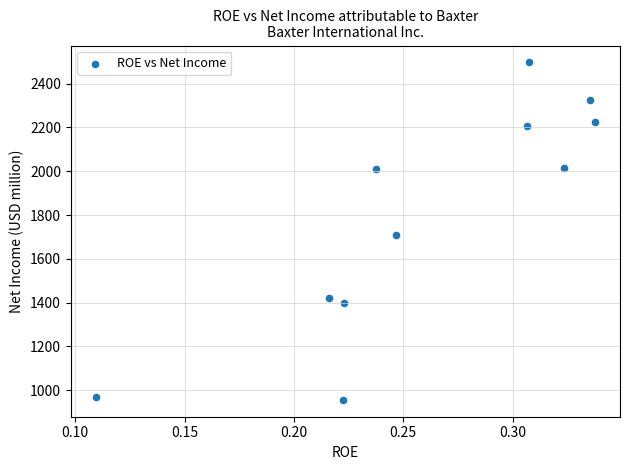

What is the average Y value?

1793